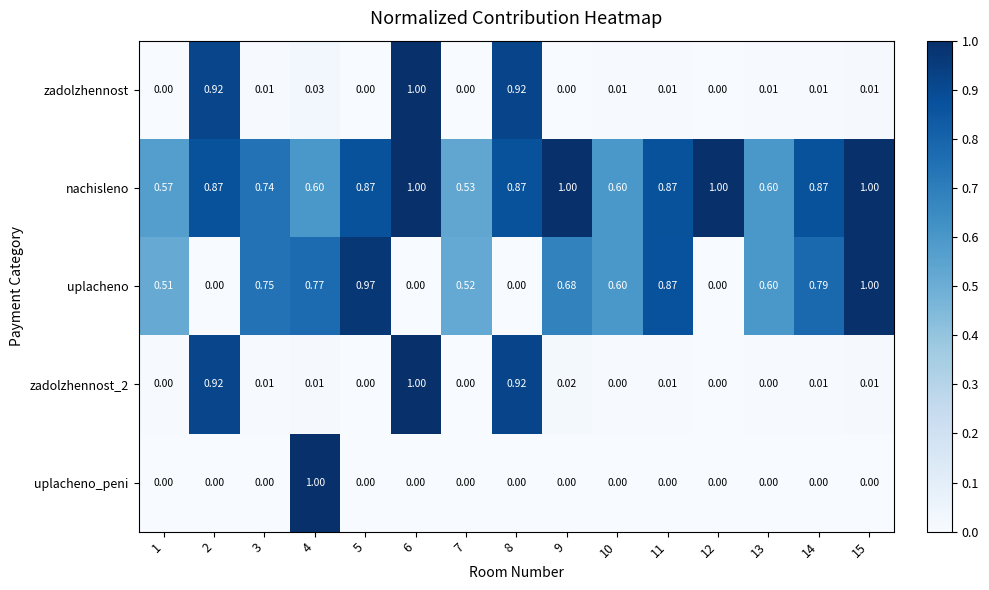

Which series changed the most between 9 and 10?

nachisleno